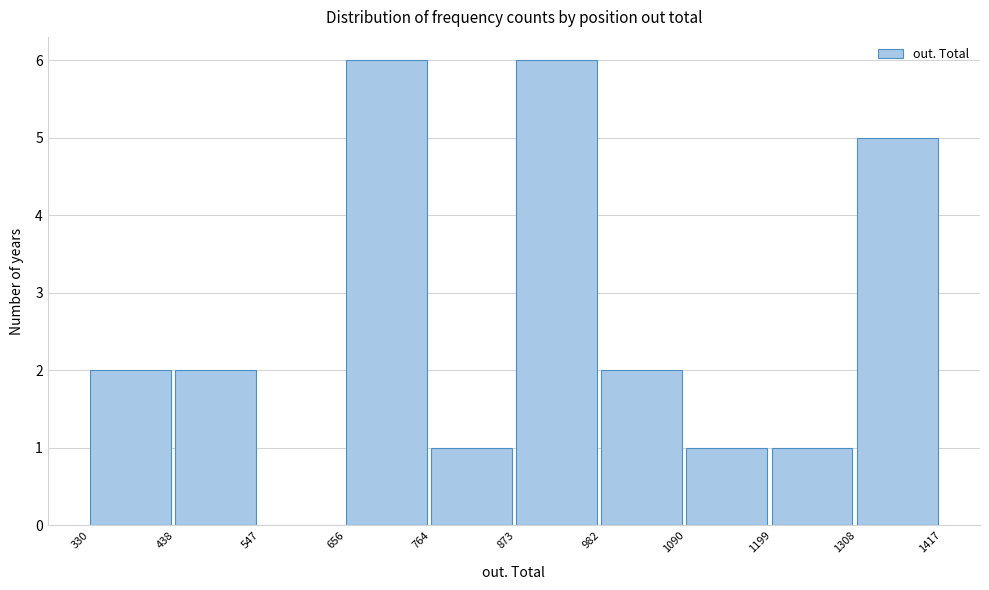

How tall is the bar that spans 656 to 764 on the x-axis? The values are not printed on the chart, so give them approximately, as read against the axis.

6